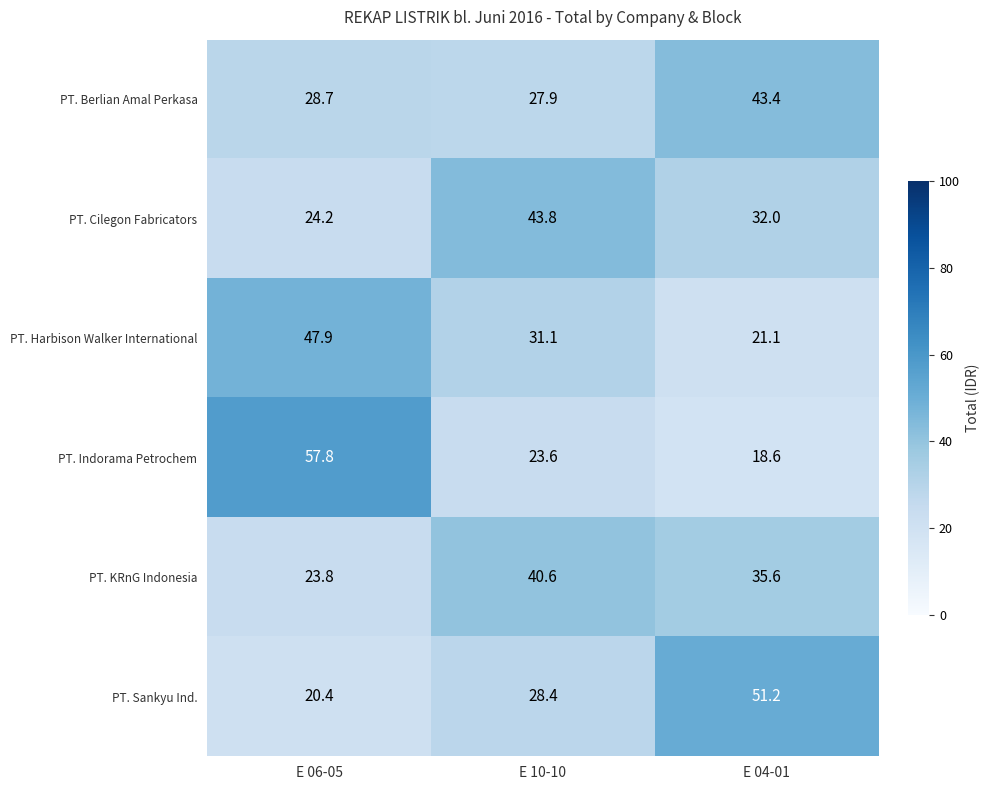

Reading left to right, transcribe all the data shown in this chart.

PT. Berlian Amal Perkasa: 28.7	27.9	43.4
PT. Cilegon Fabricators: 24.2	43.8	32.0
PT. Harbison Walker International: 47.9	31.1	21.1
PT. Indorama Petrochem: 57.8	23.6	18.6
PT. KRnG Indonesia: 23.8	40.6	35.6
PT. Sankyu Ind.: 20.4	28.4	51.2